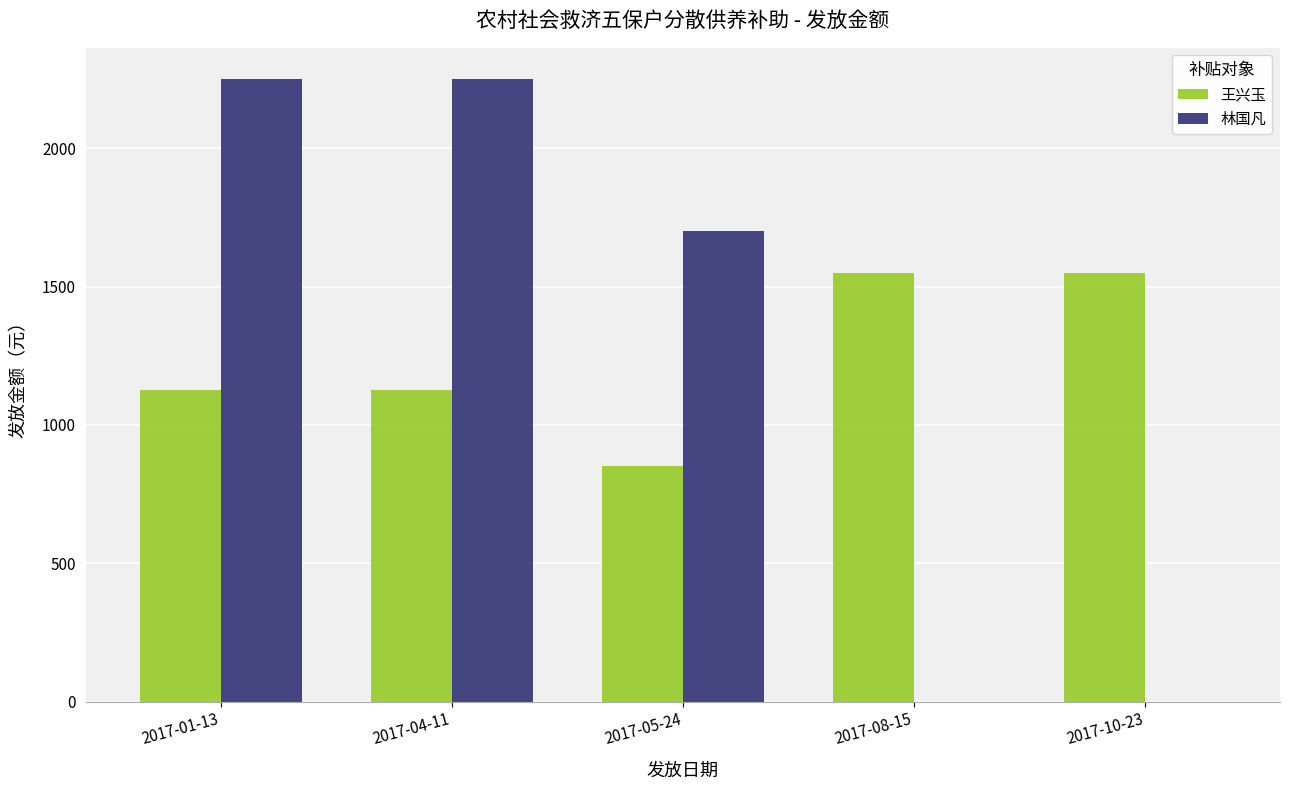

Count the number of categories in the chart.

5